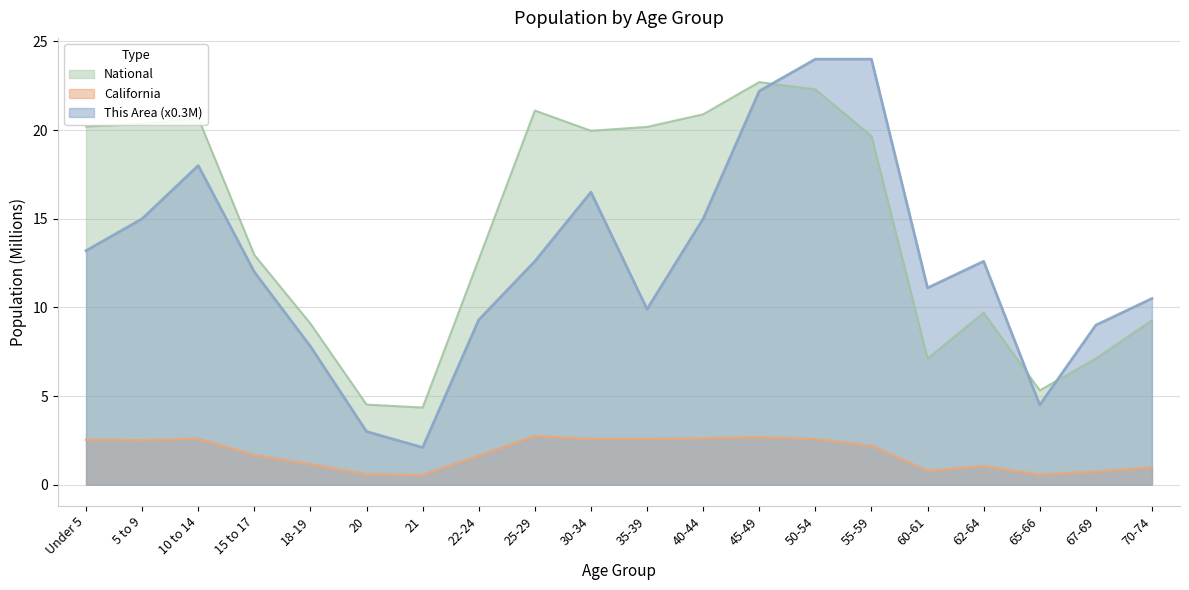

What is the value of the This Area point at the 10th from the left?

16.5